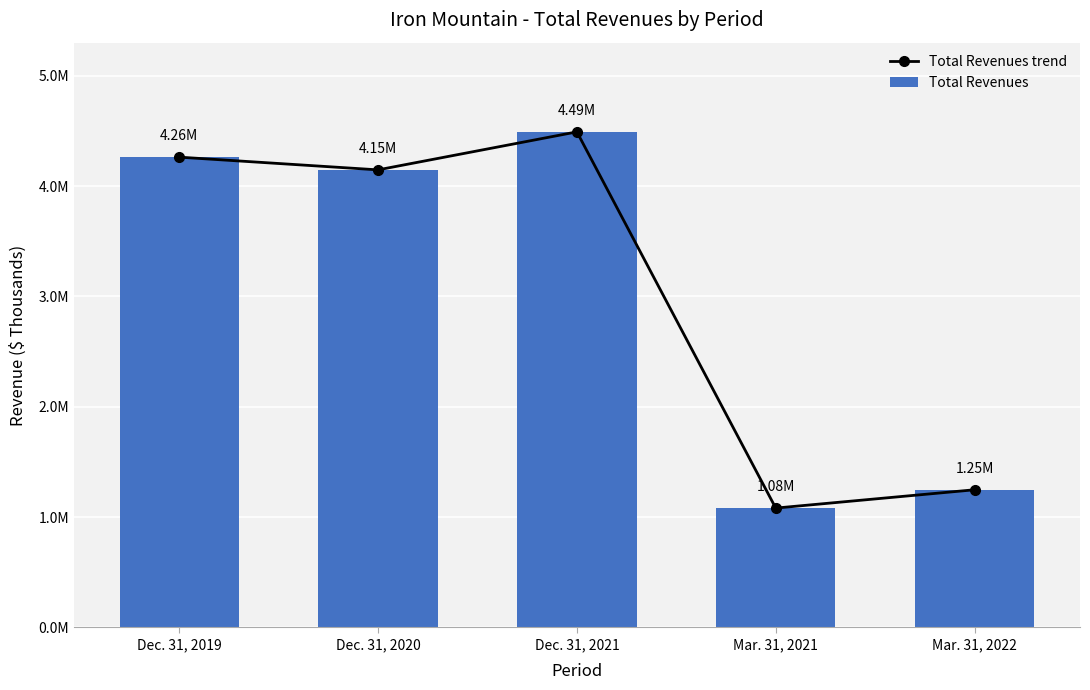

Which series has the largest range (max minus min)?

Total Revenues trend